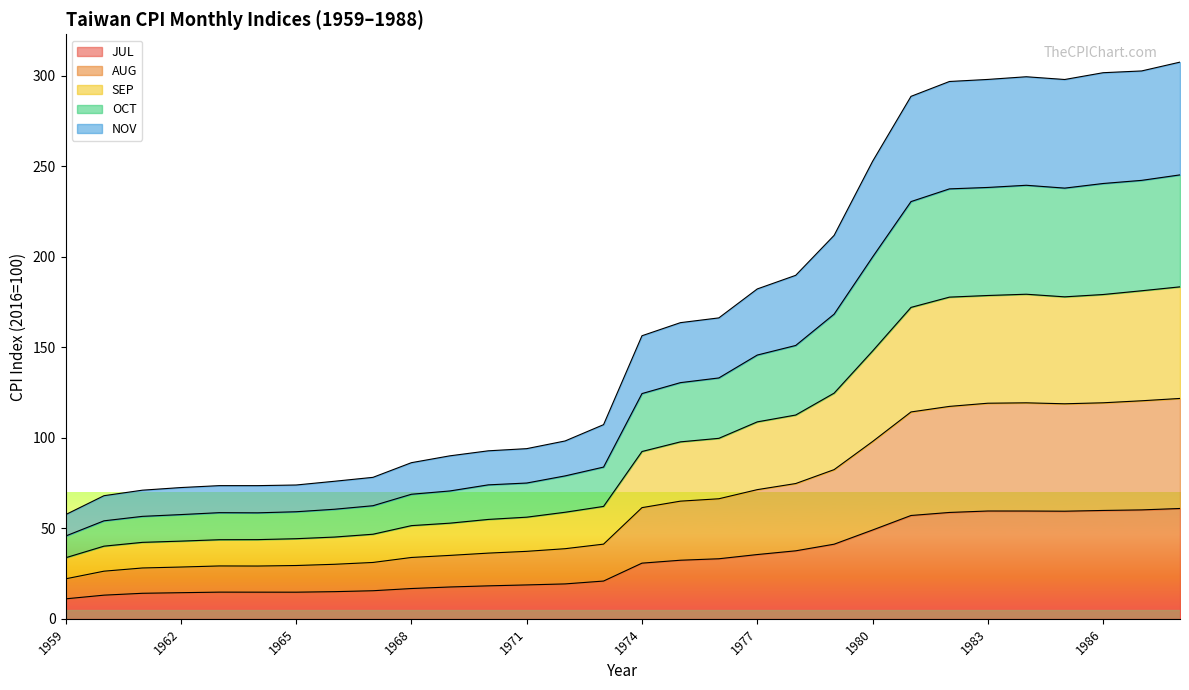

What is the total value across all series at 1971?

94.0